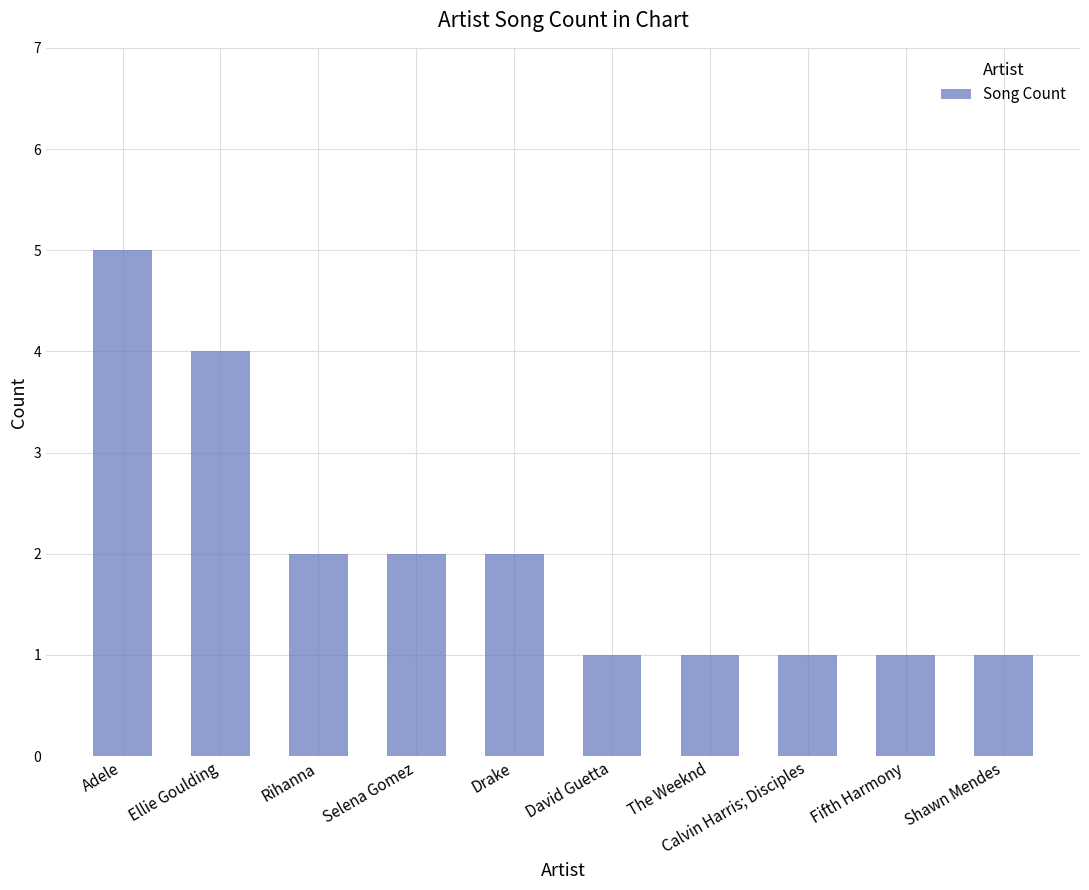

Between Calvin Harris; Disciples and Drake, which is larger?

Drake